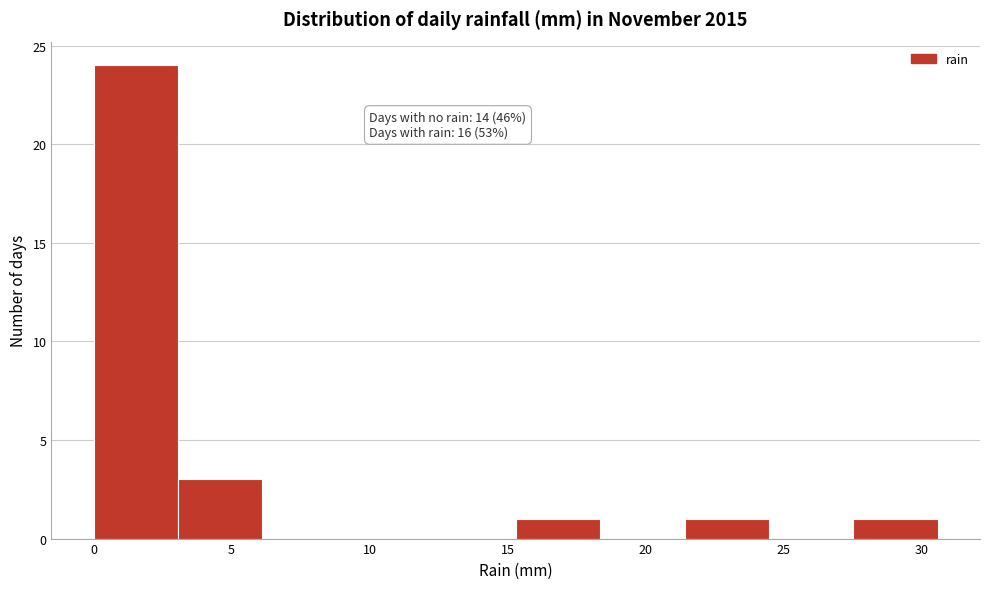

Over which range of the x-axis is the bar tallest?

0.0 to 3.0